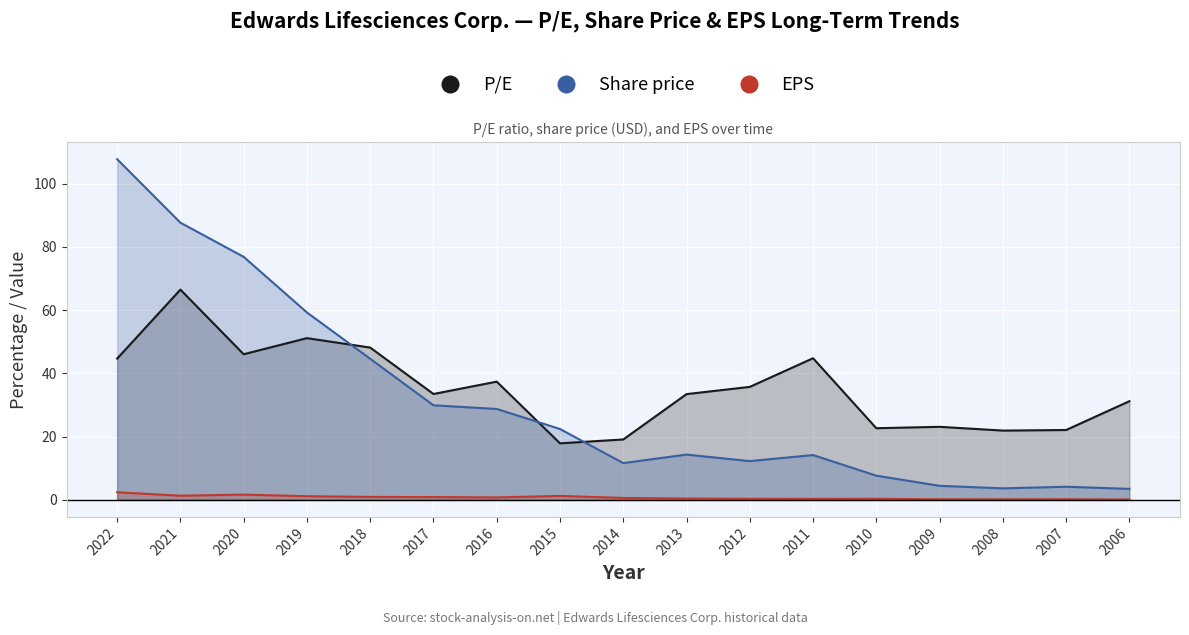

What is the sum of the Share price values at 2011 and 2010?

21.8